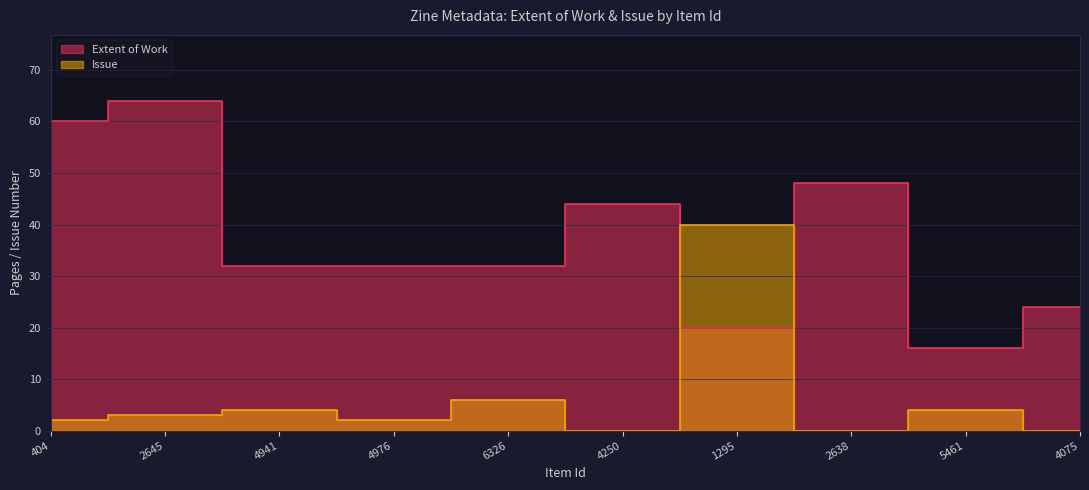

How many positive values does the Issue series have?

7